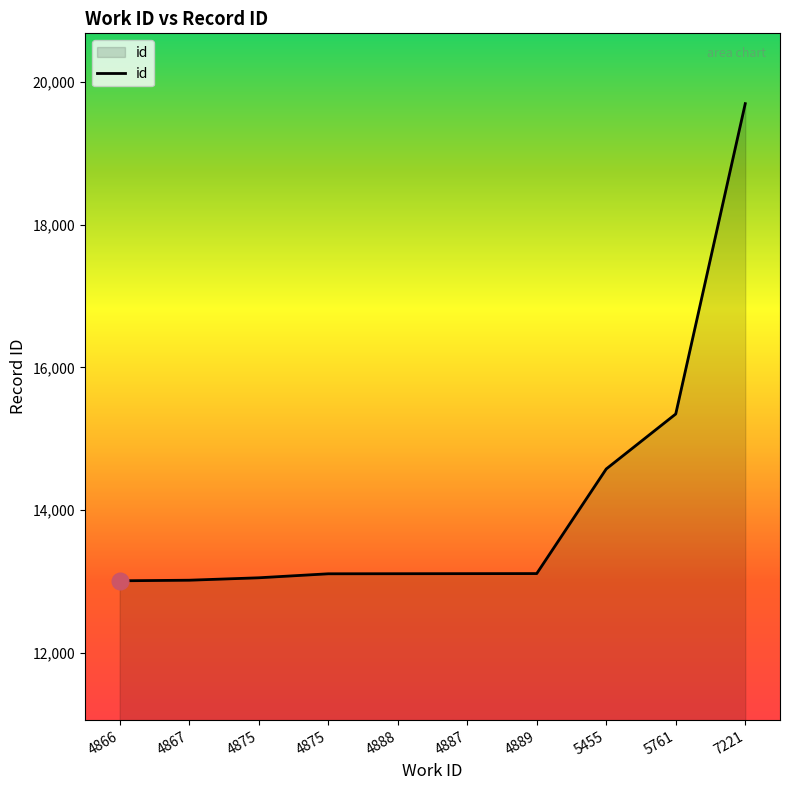

What is the label of the 7th point from the left?

4889